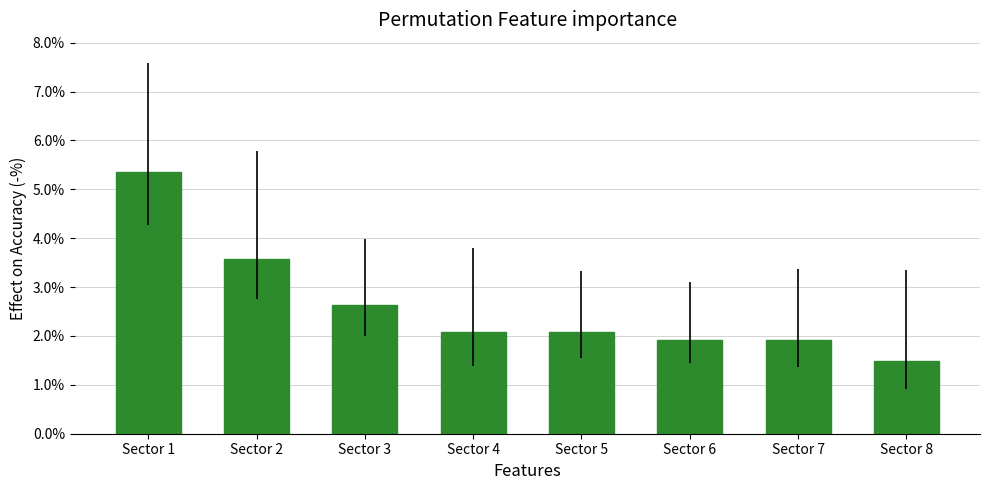

How many data points are less than 2?

3